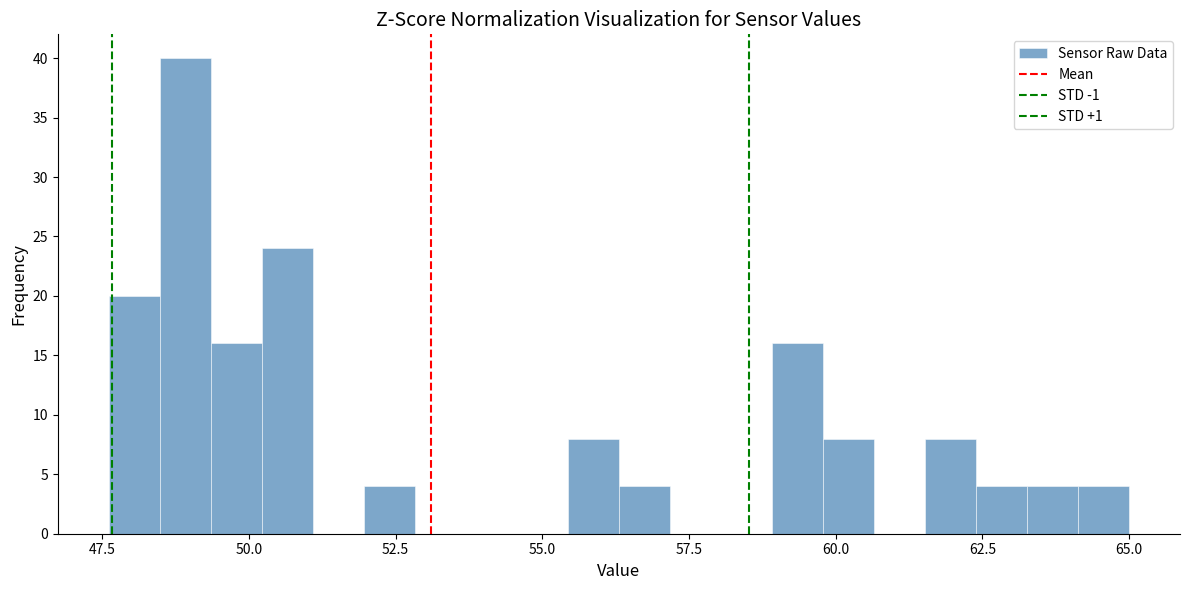

Read against the x-axis, roughly where is the centre of the tallest bar?

49.0